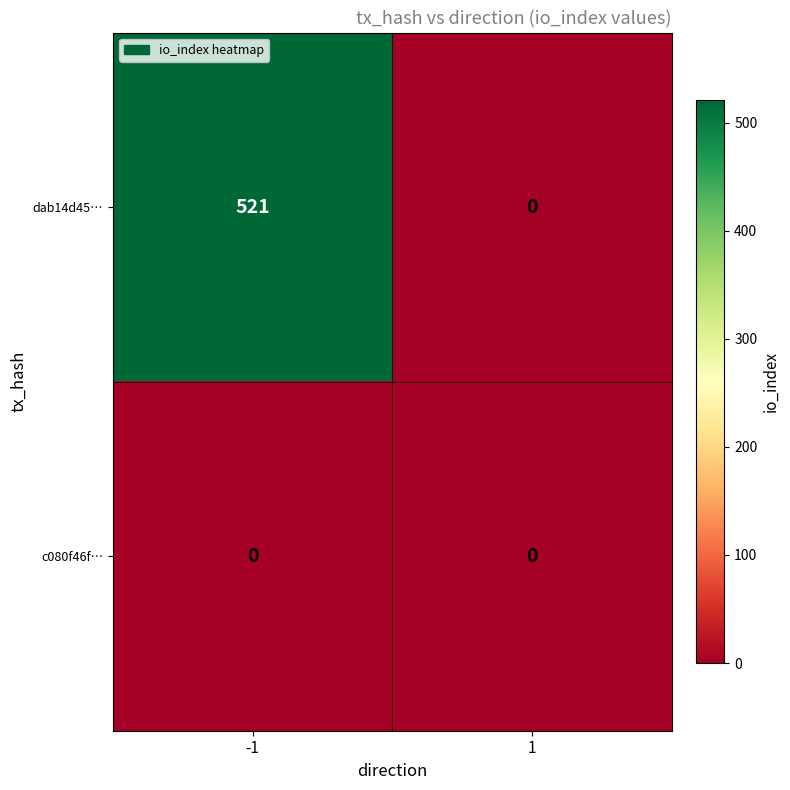

What is the difference between the maximum and minimum values in the dab14d45… series?

521